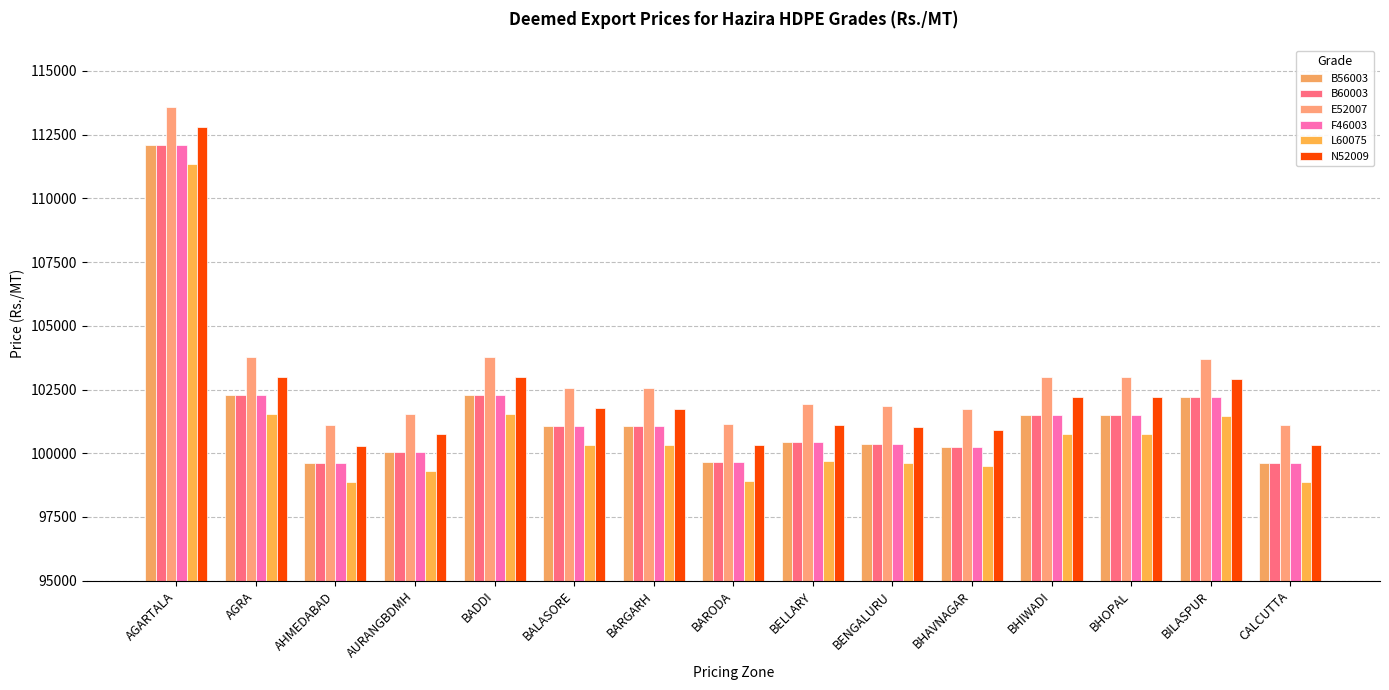

What is the greatest value displayed?

113590